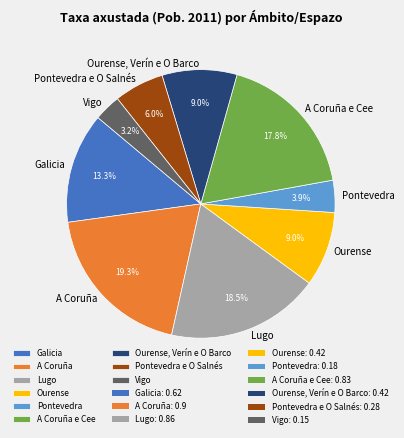

Does any single category account for the majority?

No